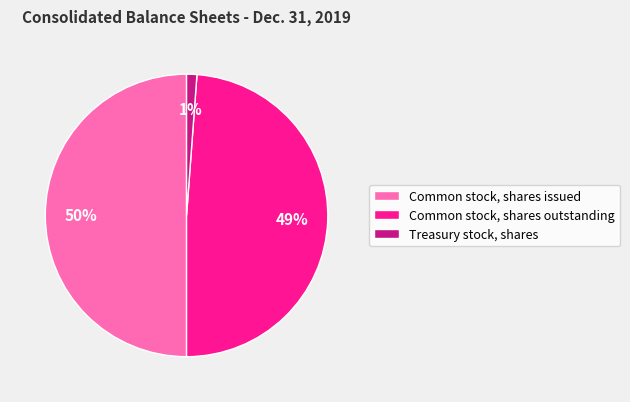

Which category has the biggest portion of the pie?

Common stock, shares issued